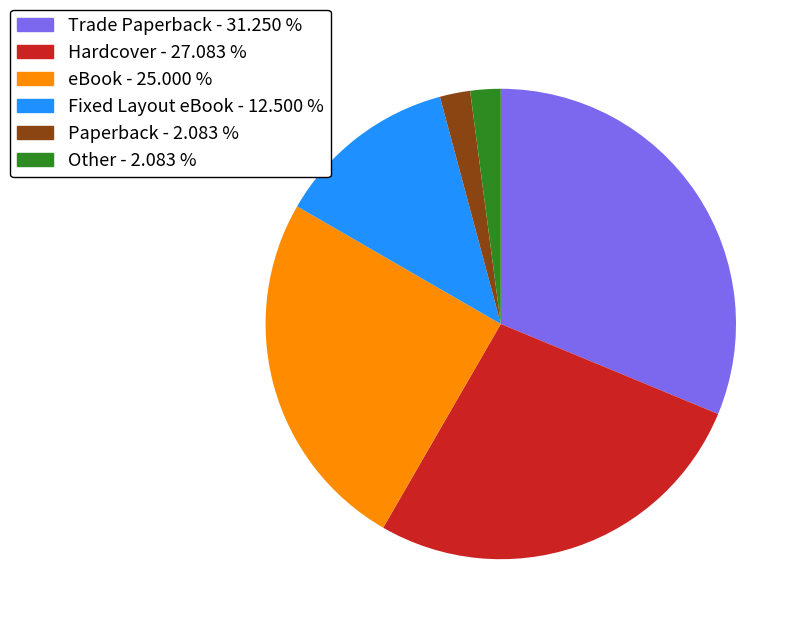

True or false: Fixed Layout eBook accounts for 1% of the total.

False